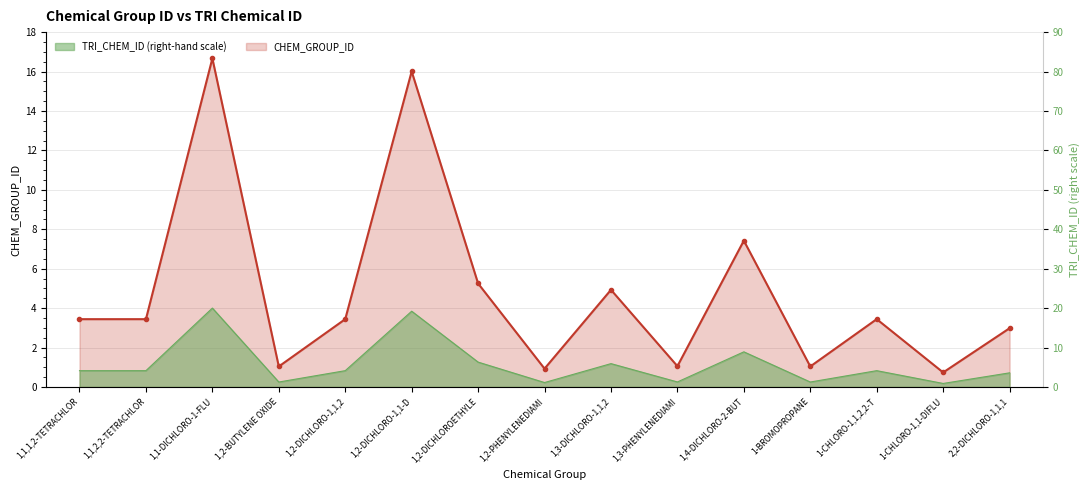

How many data points are above 3?

9